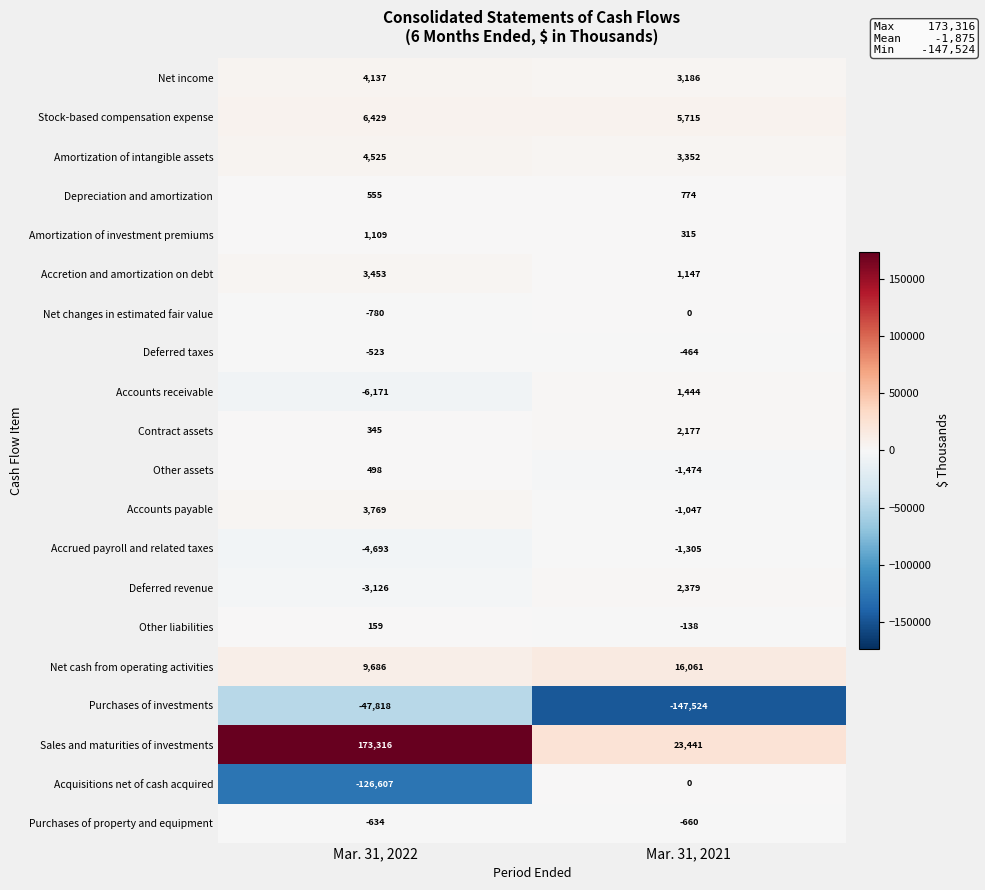

Is the value of Net changes in estimated fair value at Mar. 31, 2021 greater than the value of Purchases of investments at Mar. 31, 2022?

Yes